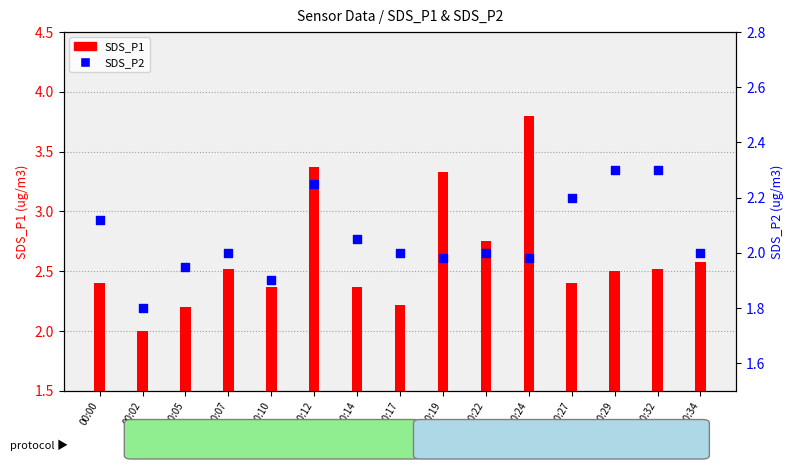

What are all the series names shown in the legend?

SDS_P1, SDS_P2